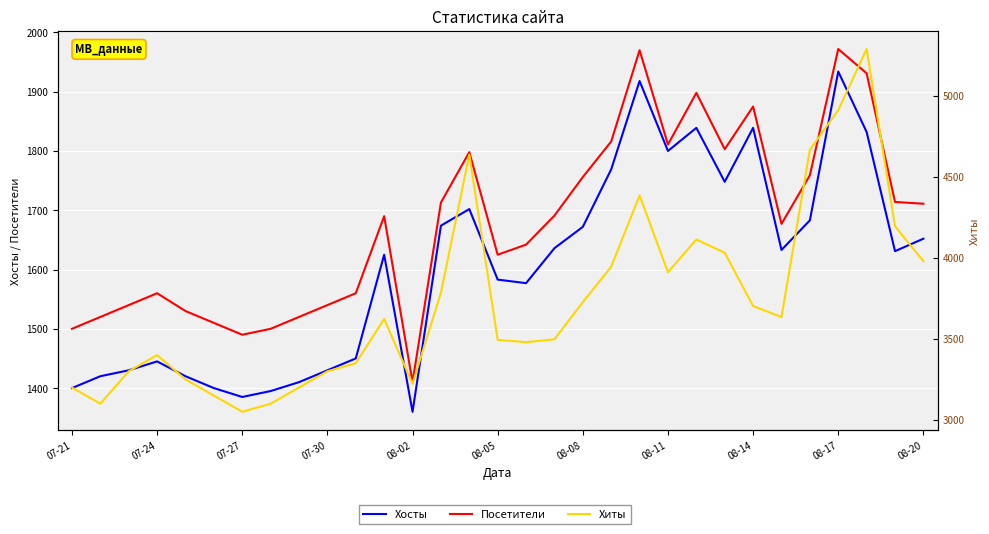

Rank the series at 07-21 from highest to lowest value.

Хиты, Посетители, Хосты